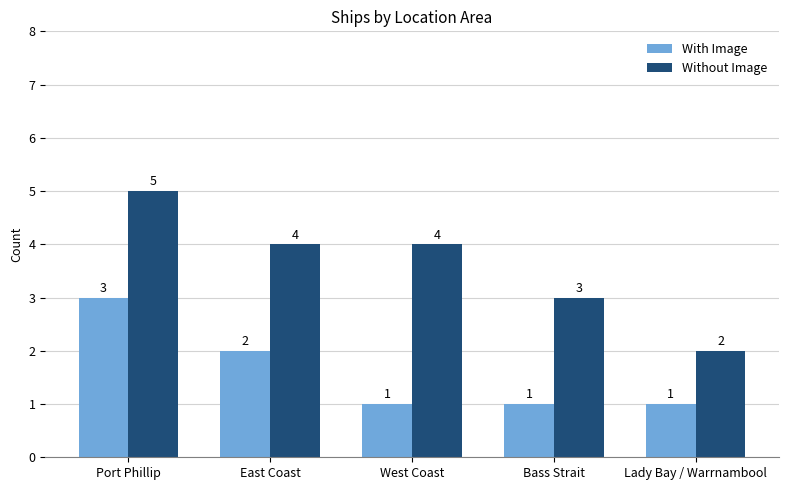

What is the difference between the With Image values at Lady Bay / Warrnambool and Port Phillip?

2